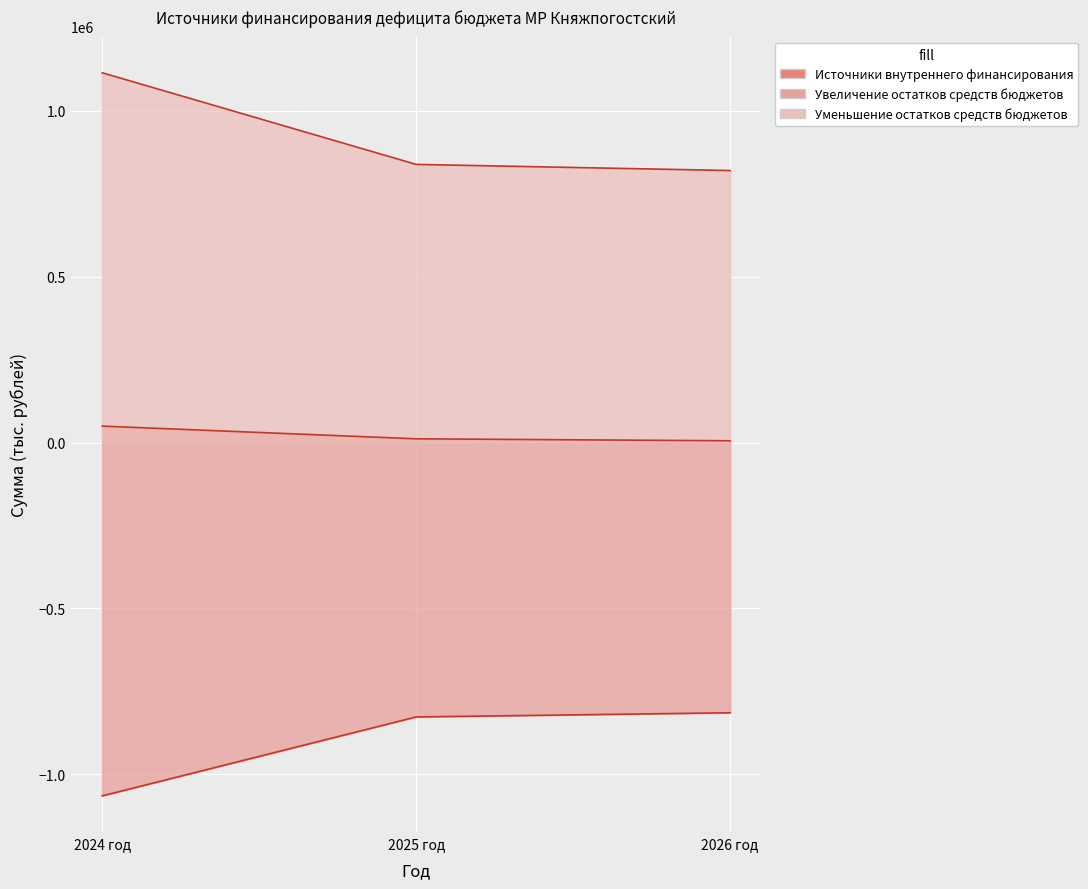

The value of Увеличение остатков средств бюджетов at 2026 год is -814255.3. True or false?

True